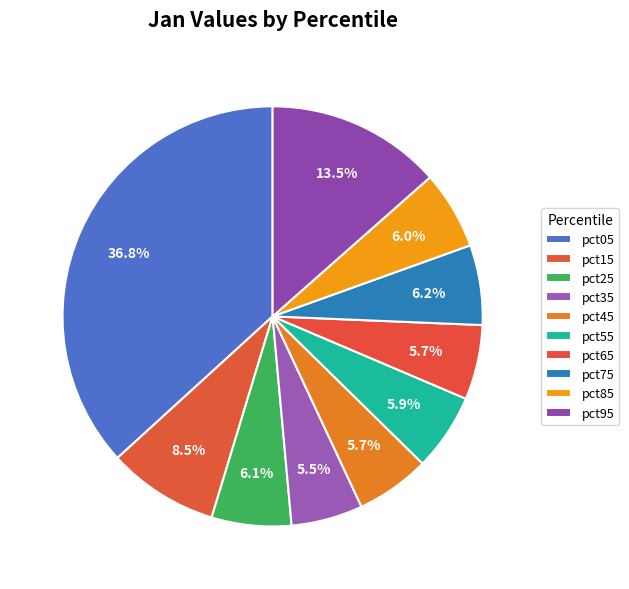

The pct35 slice represents 6% of the pie. True or false?

True